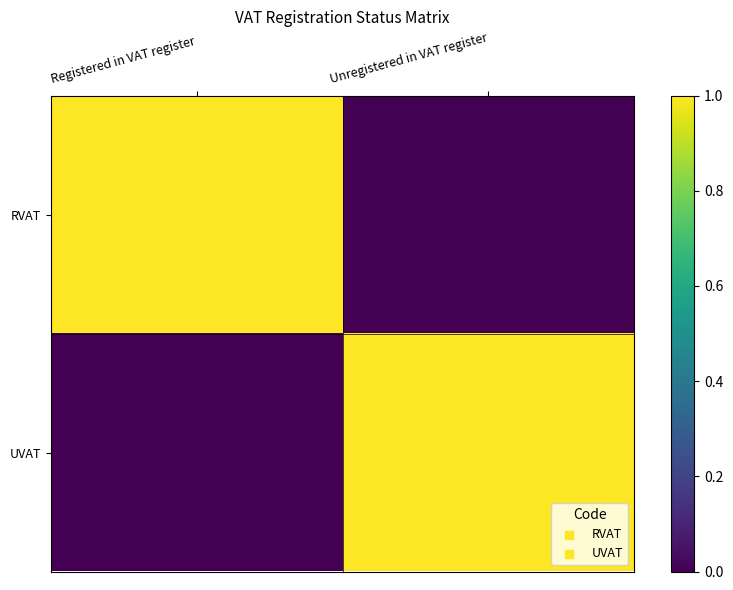

Between Unregistered in VAT register and Registered in VAT register, which is larger?

Registered in VAT register